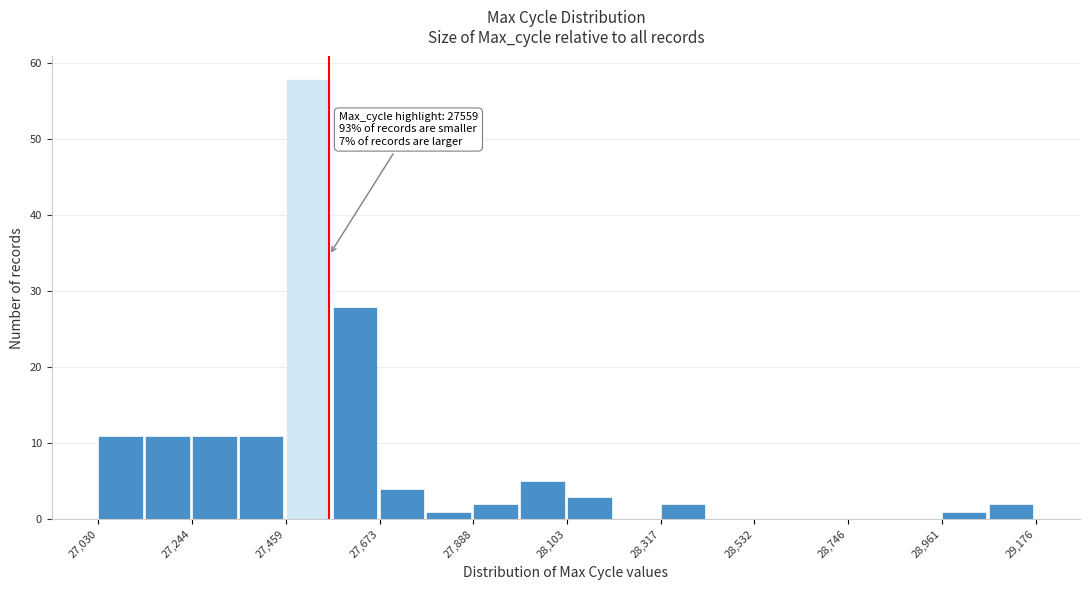

Around what value on the x-axis is the tallest bar? Give the approximate position of its centre, as read against the axis.

27500